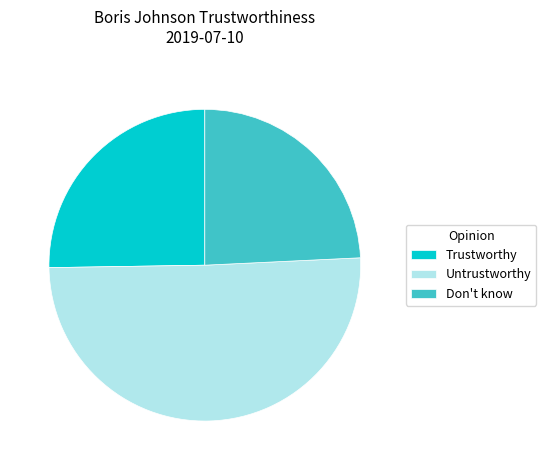

How many slices are in this pie chart?

3